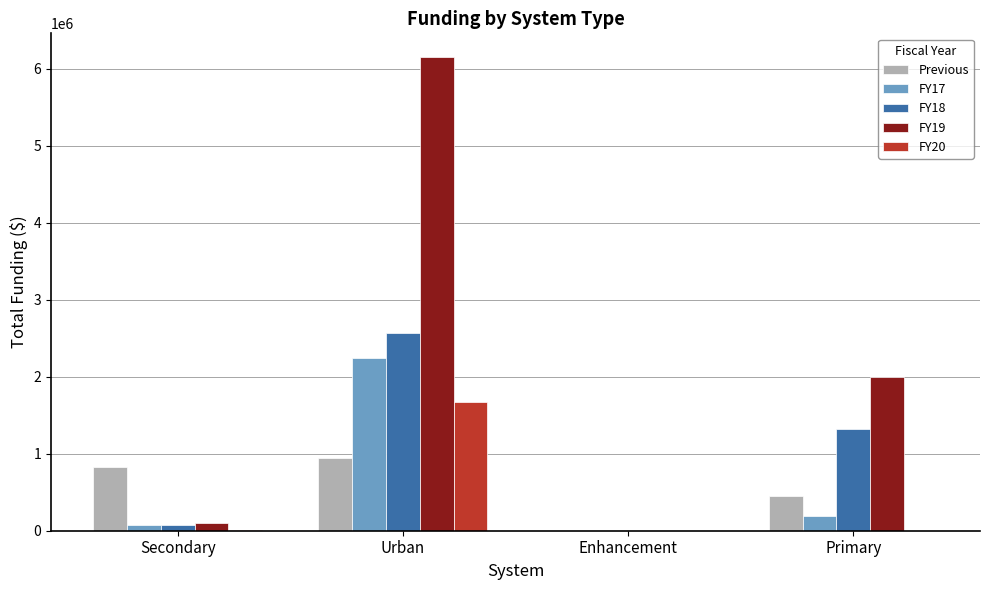

Which series has the largest total across all categories?

FY19